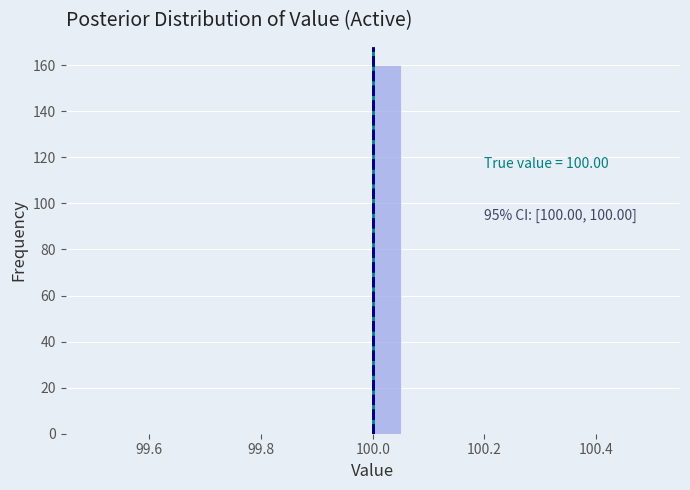

Read against the x-axis, roughly where is the centre of the tallest bar?

100.02